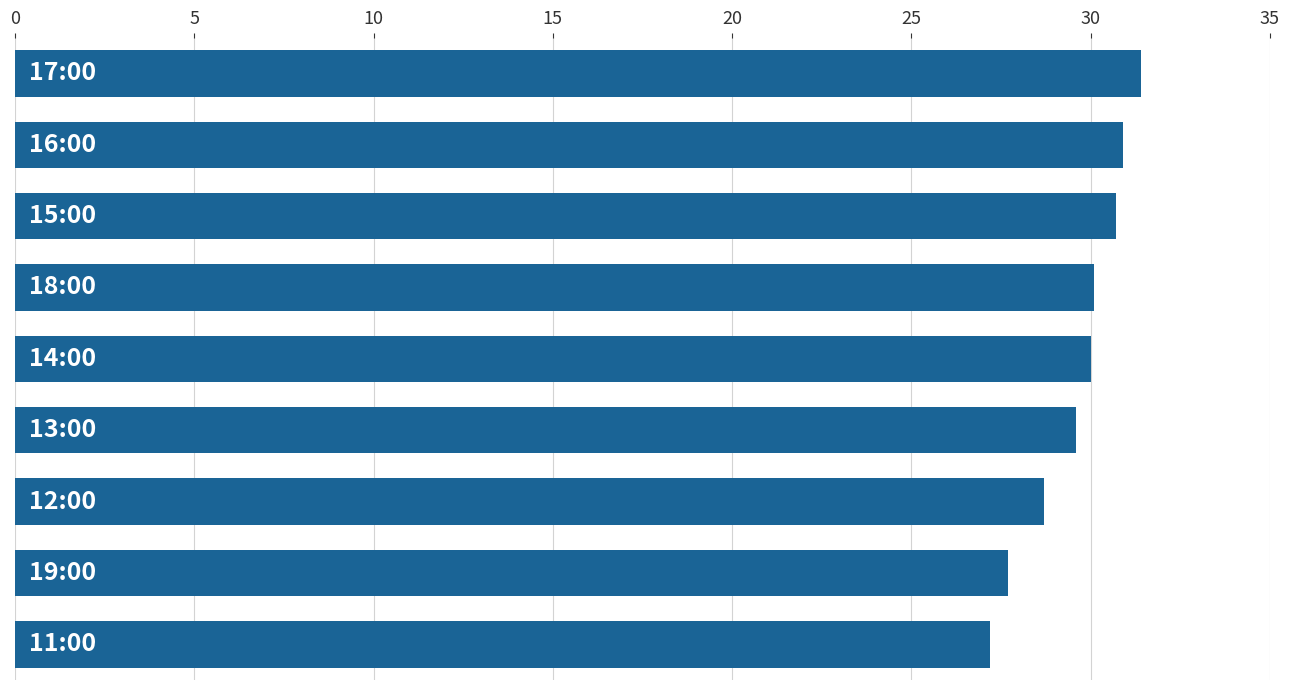

What is the maximum value shown in the chart?

31.4